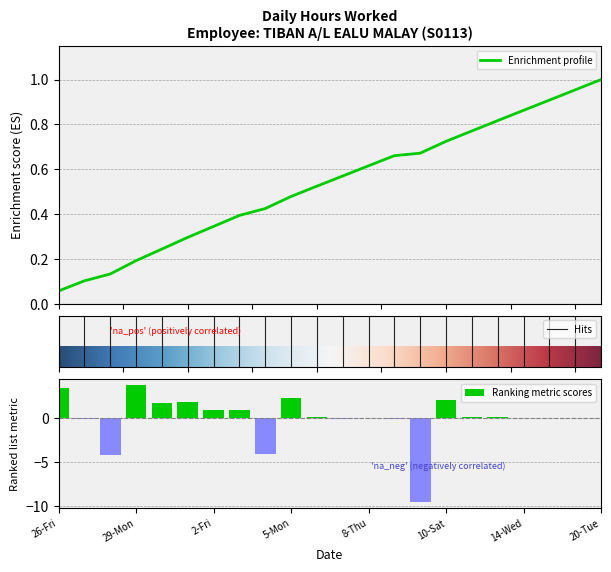

Which has a higher value, 28-Sun or 2-Fri?

2-Fri